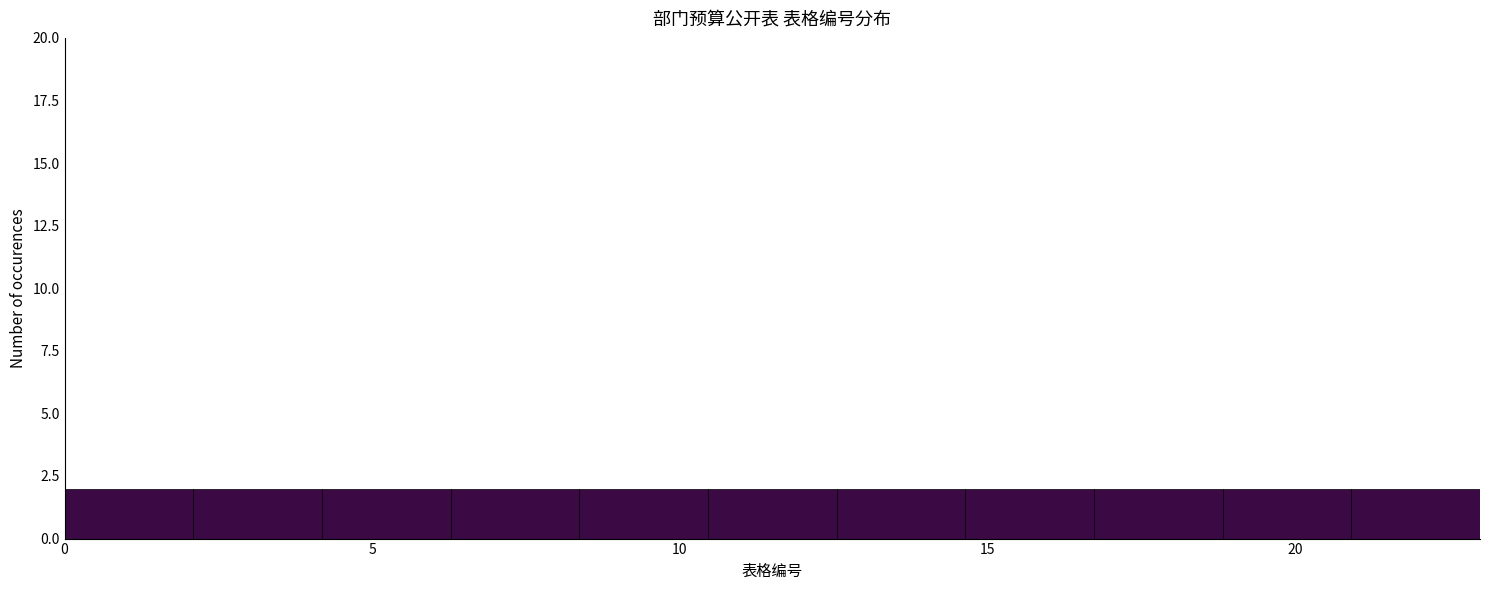

Reading left to right, transcribe this chart: for each bar, give the range it covers on the x-axis and its height. Neither the bar edges nor the heights are printed on the chart, so give them approximately, as read against the axes.

0.0 to 2.0: 2
2.0 to 4.0: 2
4.0 to 6.5: 2
6.5 to 8.5: 2
8.5 to 10.5: 2
10.5 to 12.5: 2
12.5 to 14.5: 2
14.5 to 16.5: 2
16.5 to 19.0: 2
19.0 to 21.0: 2
21.0 to 23.0: 2